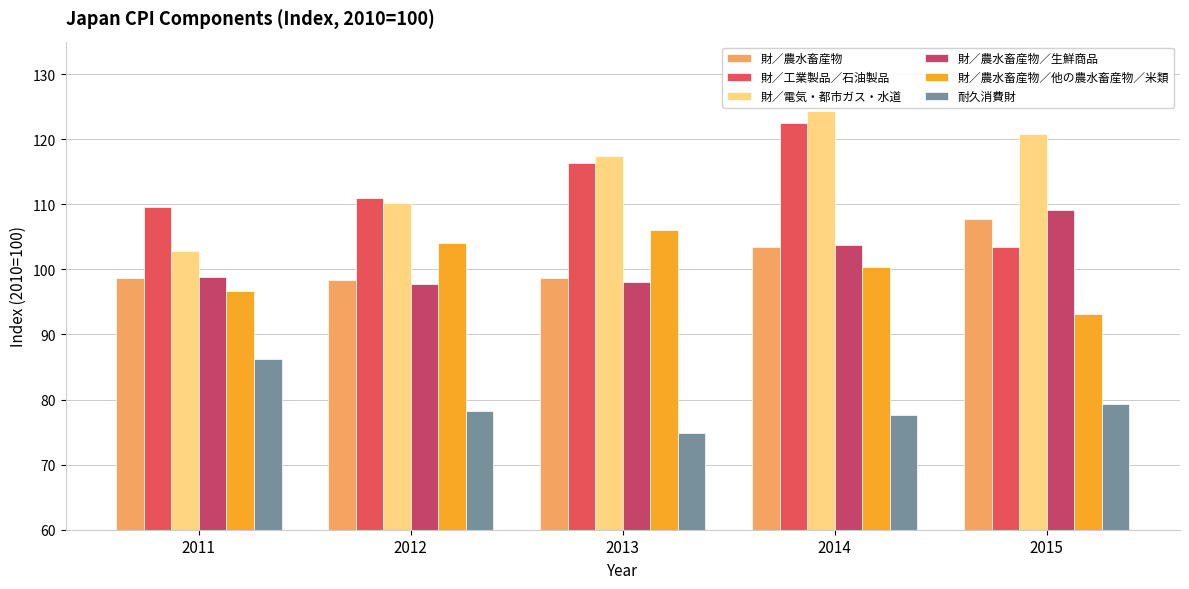

At which label does 耐久消費財 reach its minimum?

2013